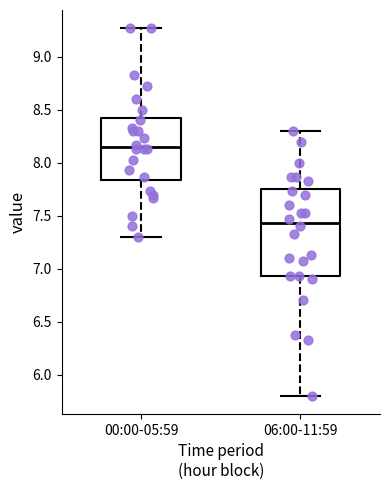

Which box is the tallest, from its lower edge to its upper edge?

06:00-11:59